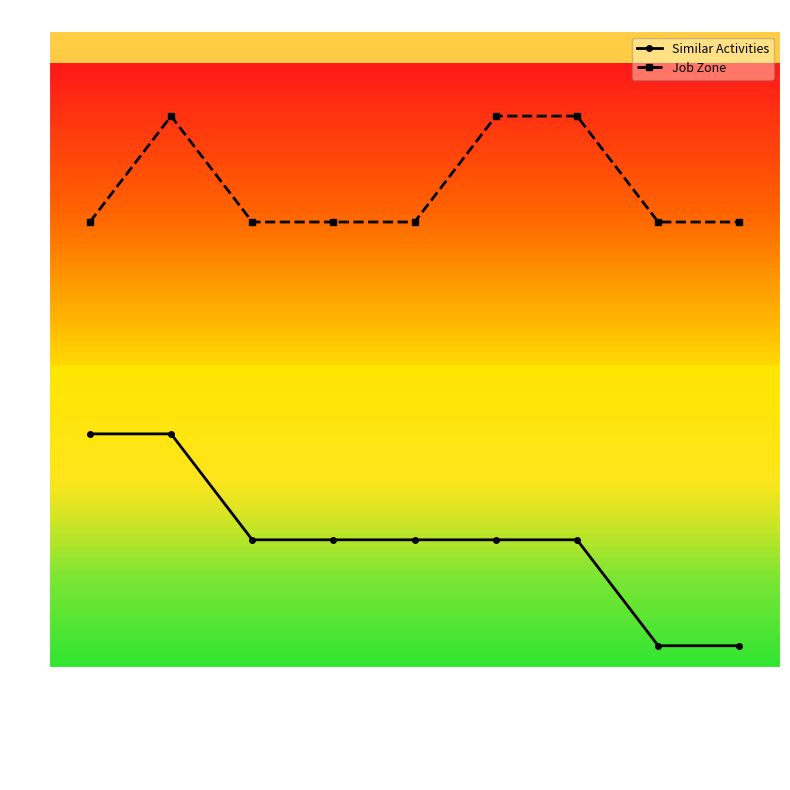

What is the average value of the Similar Activities series?

1